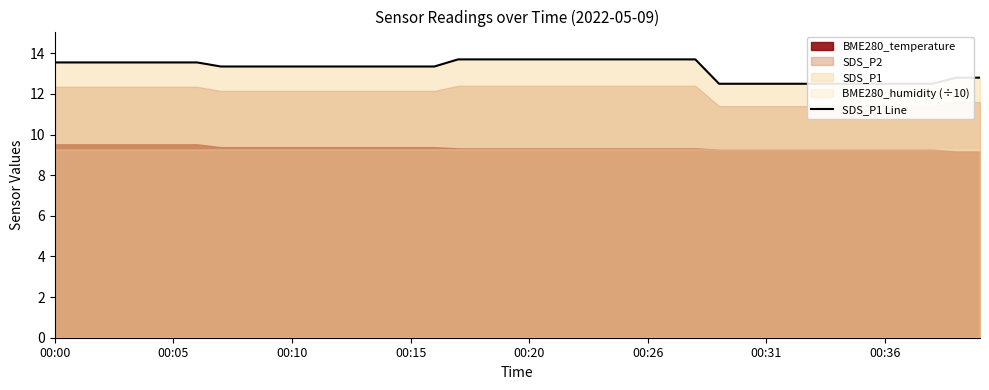

At which label is the value closest to 13?

38